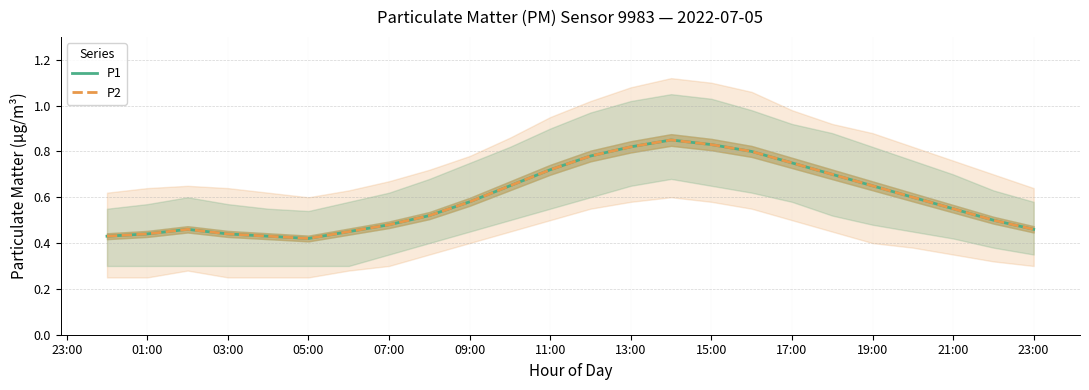

Which has a higher value, 23:00 or 11:00?

11:00